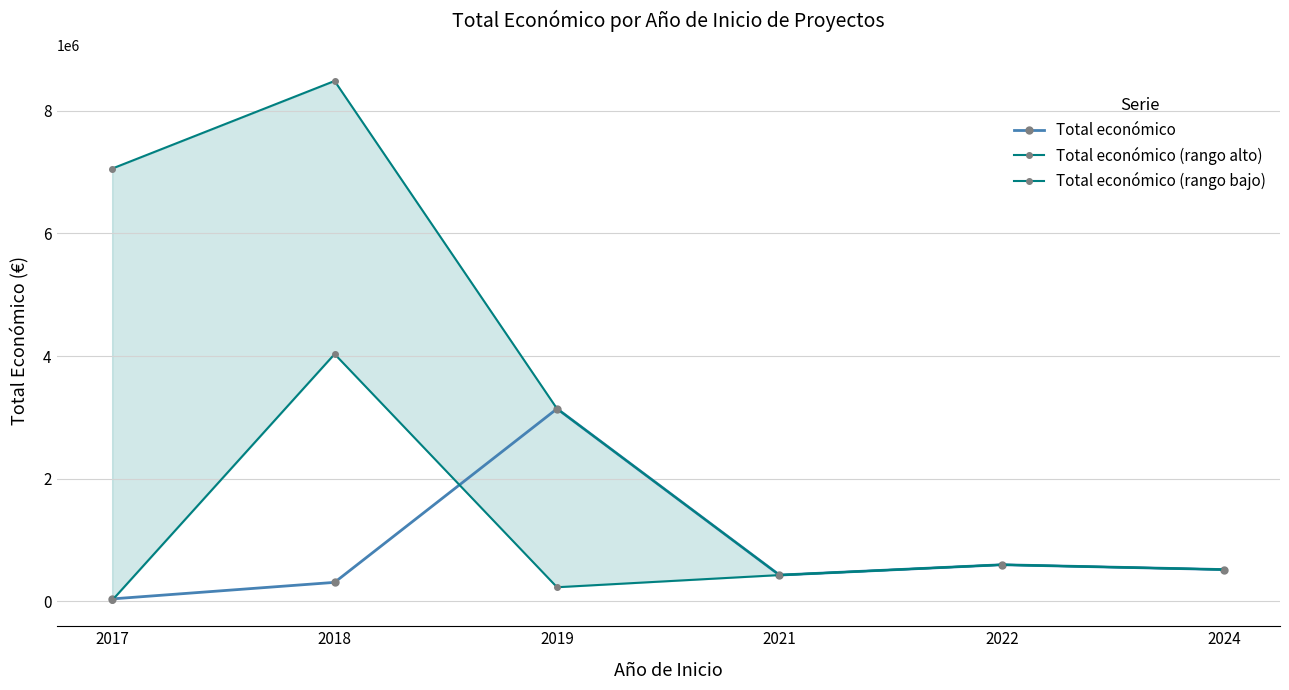

What is the difference between the Total económico values at 2019 and 2022?

2543064